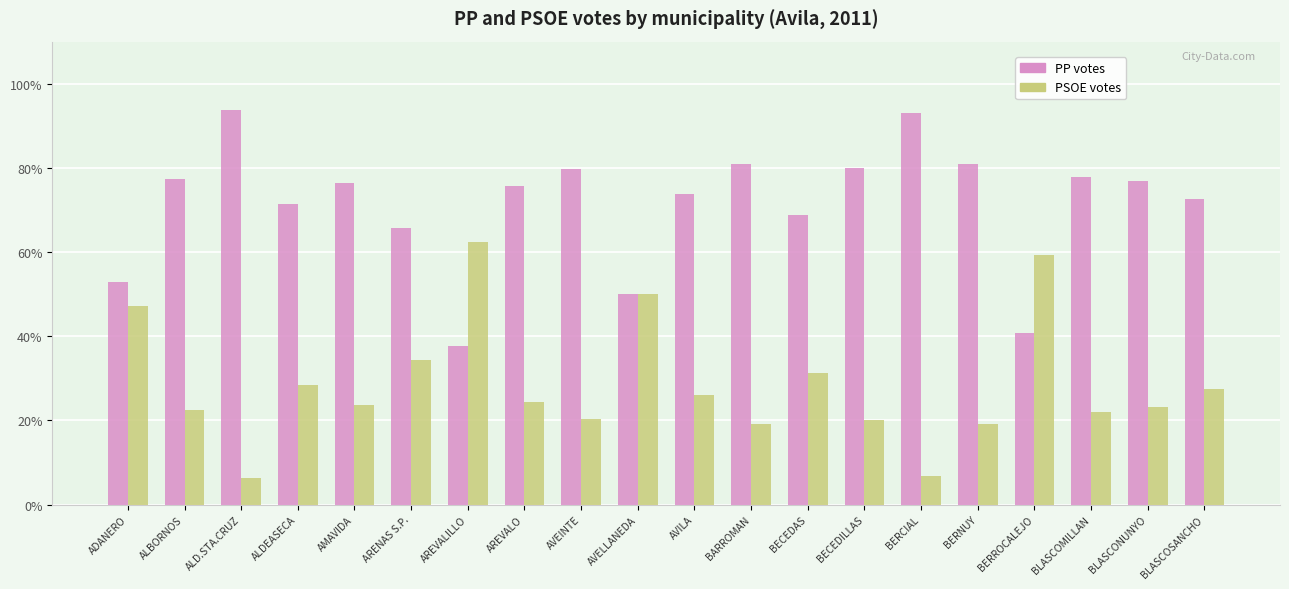

Which series has the largest total across all categories?

PP votes